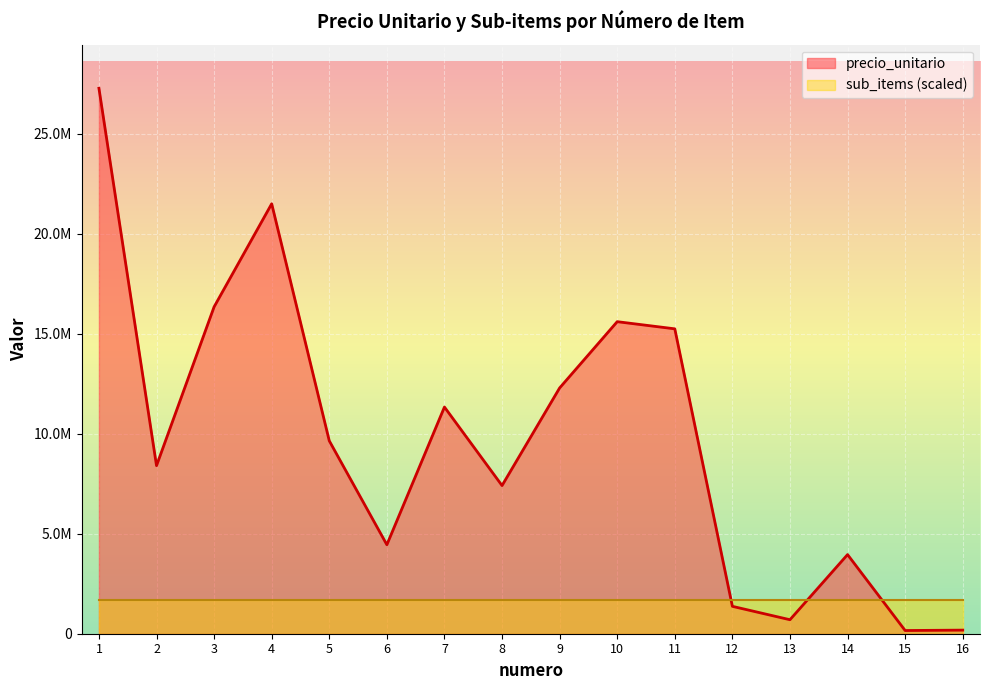

List the labels in order of value, smallest first.

15, 16, 13, 12, 14, 6, 8, 2, 5, 7, 9, 11, 10, 3, 4, 1